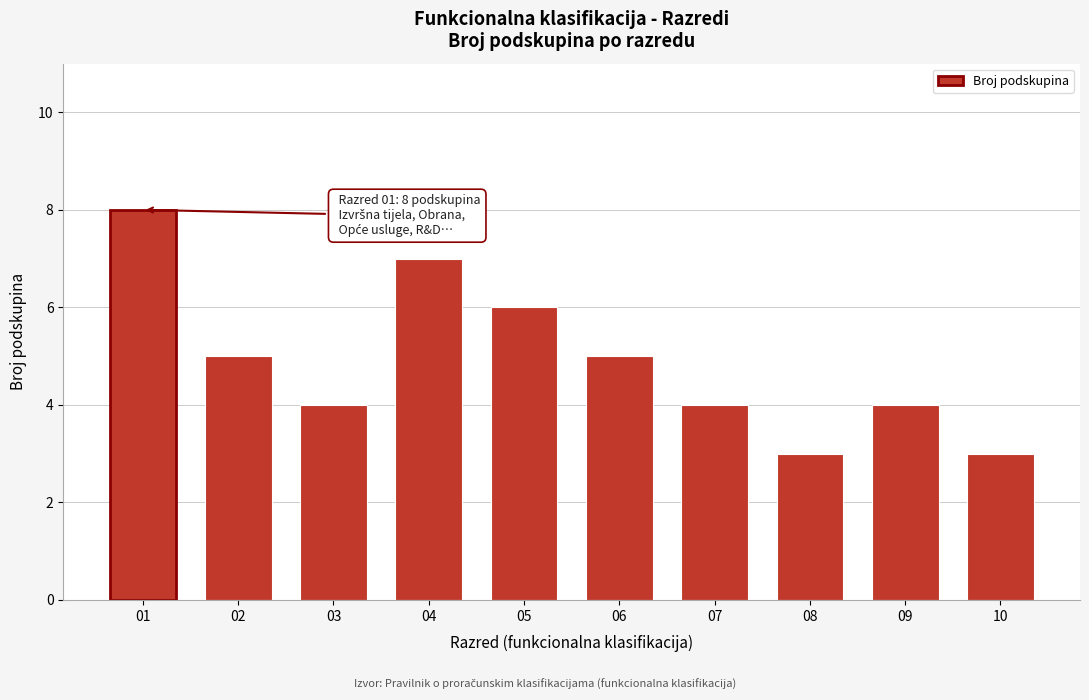

Reading right to left, what are all the values shown in this chart?

10=3	09=4	08=3	07=4	06=5	05=6	04=7	03=4	02=5	01=8